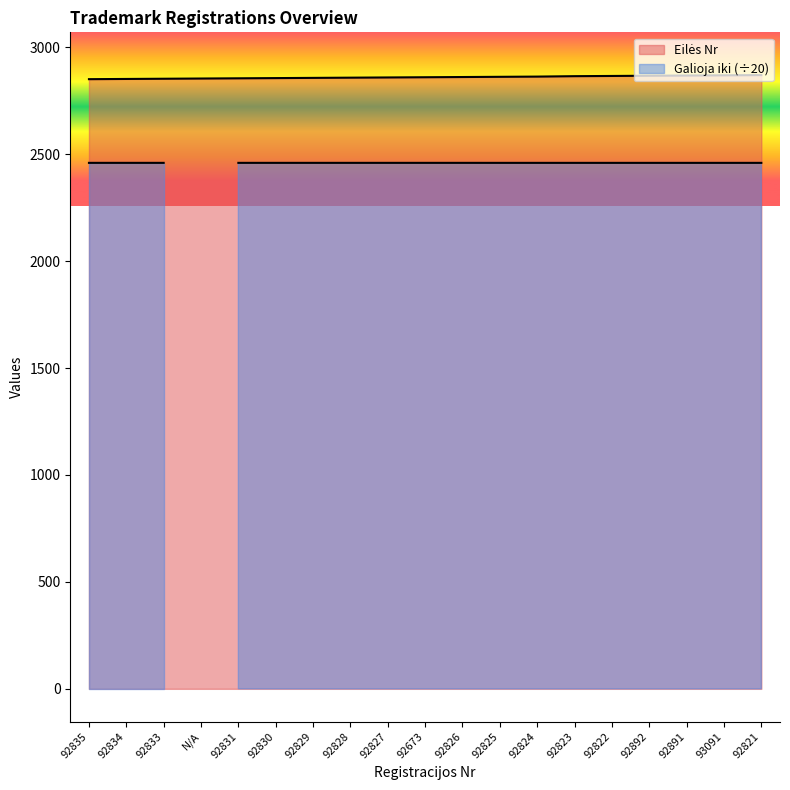

What is the label of the 1st point from the right?

92821